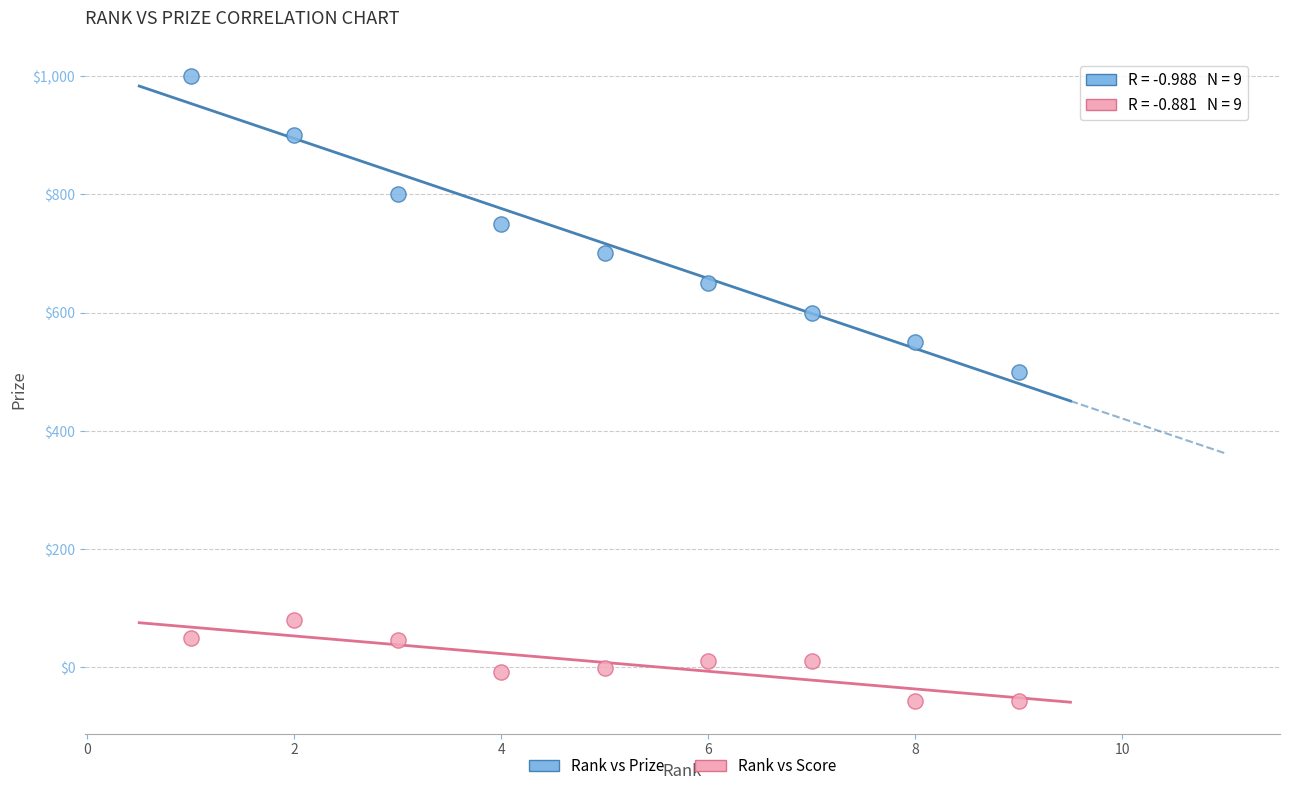

What are all the series names shown in the legend?

Rank vs Prize, Rank vs Score